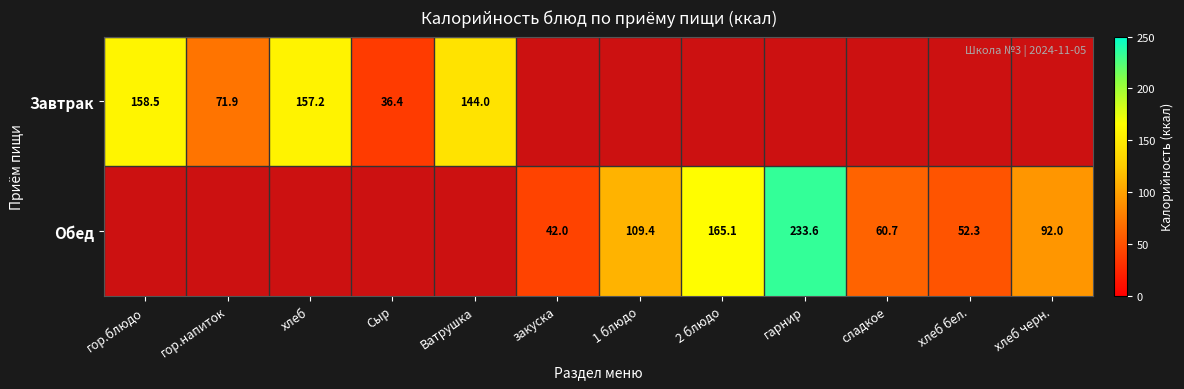

Which category has the highest value across all series?

гарнир